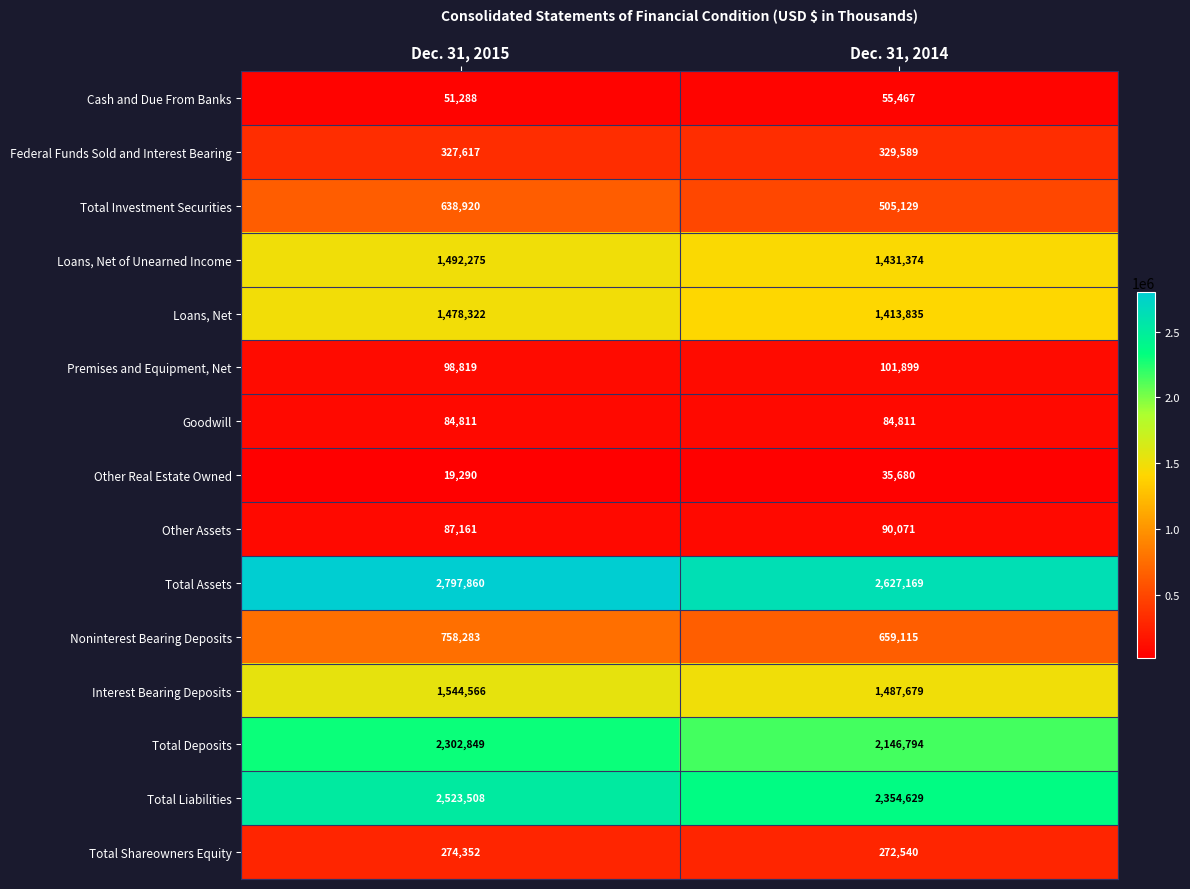

True or false: Interest Bearing Deposits has a value of 683928 at Dec. 31, 2015.

False